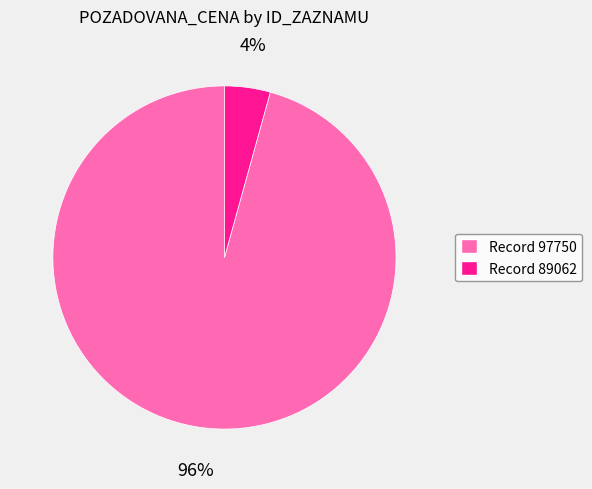

Is there a majority slice in this chart?

Yes